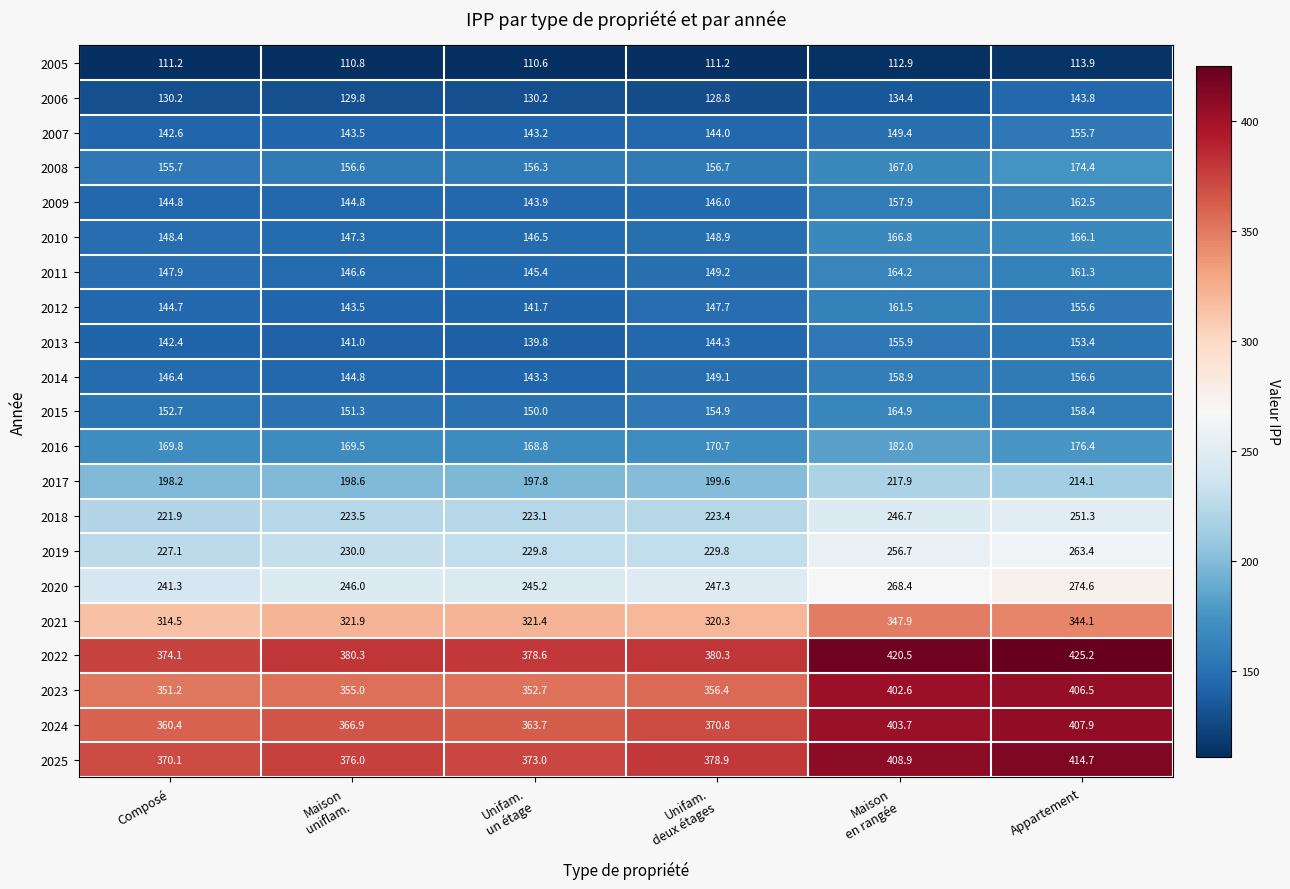

What is the average value of the 2013 series?

146.1